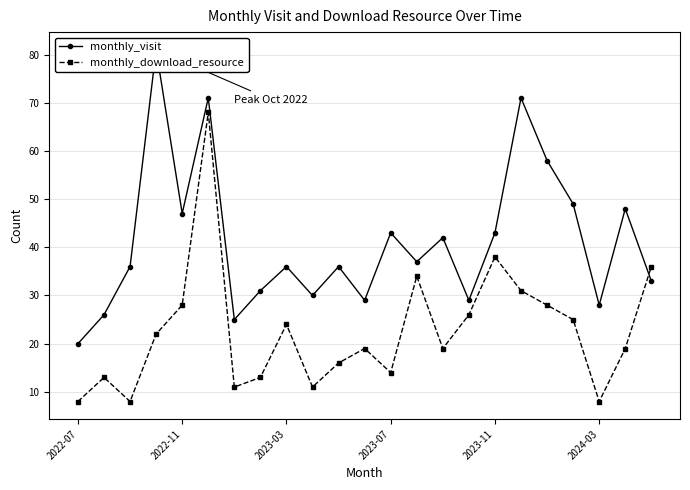

How many times do monthly_visit and monthly_download_resource cross each other?

1